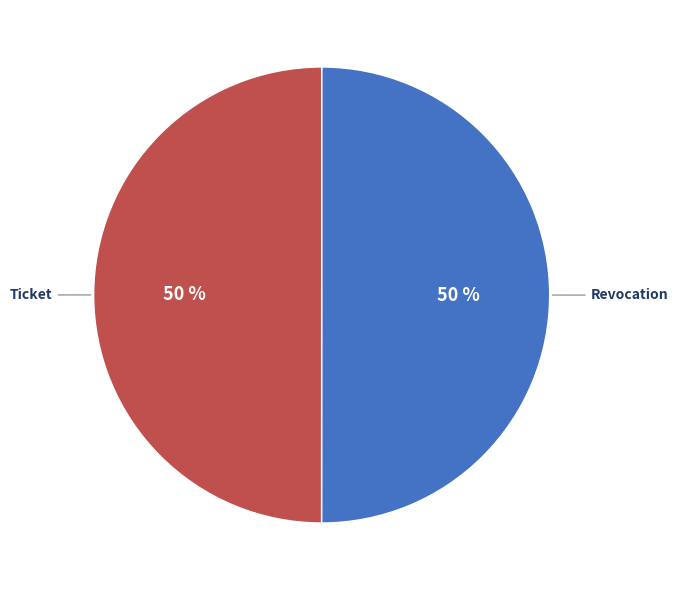

How many segments does this pie chart have?

2